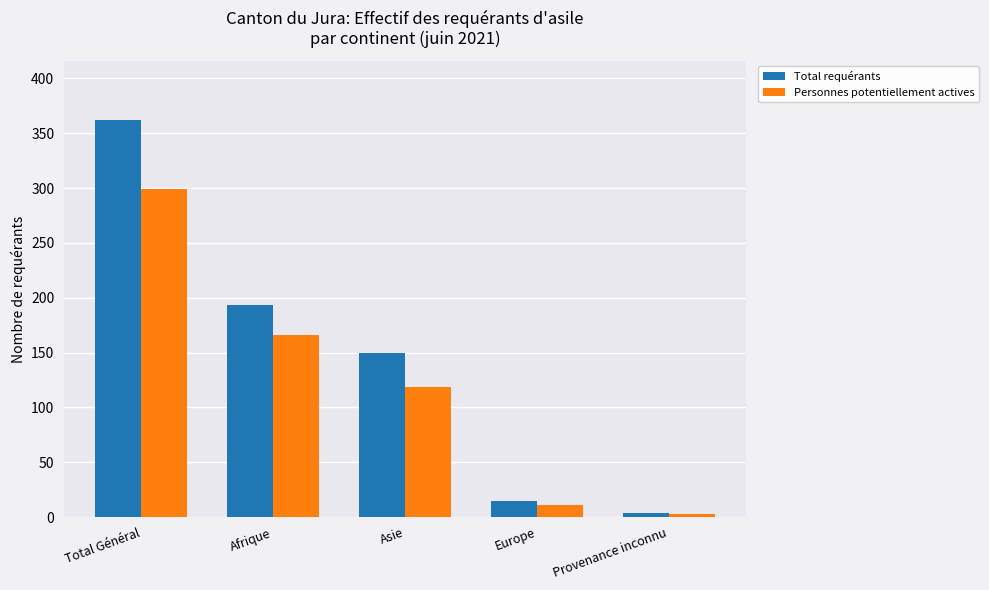

At which label does Total requérants first exceed 150?

Total Général